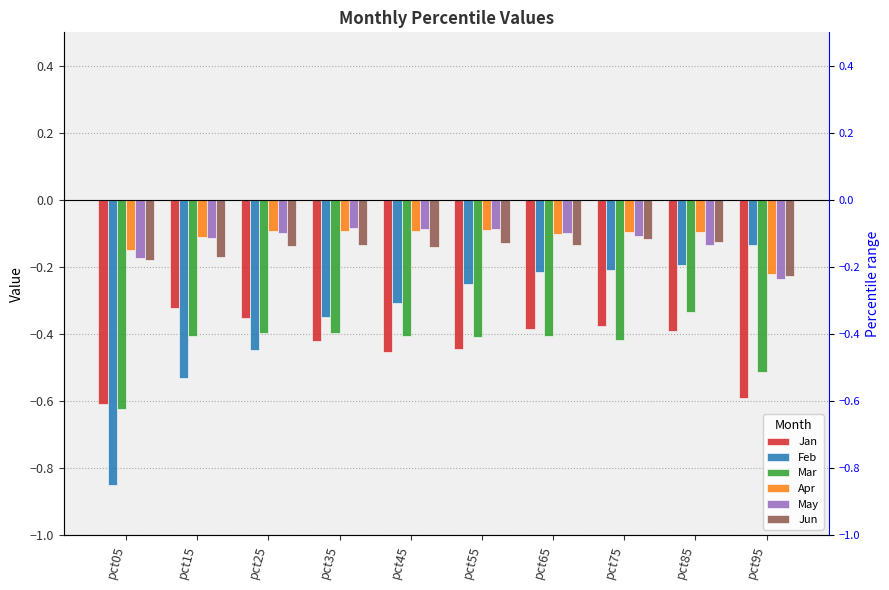

Rank the series by their maximum value, from highest to lowest.

May, Apr, Jun, Feb, Jan, Mar